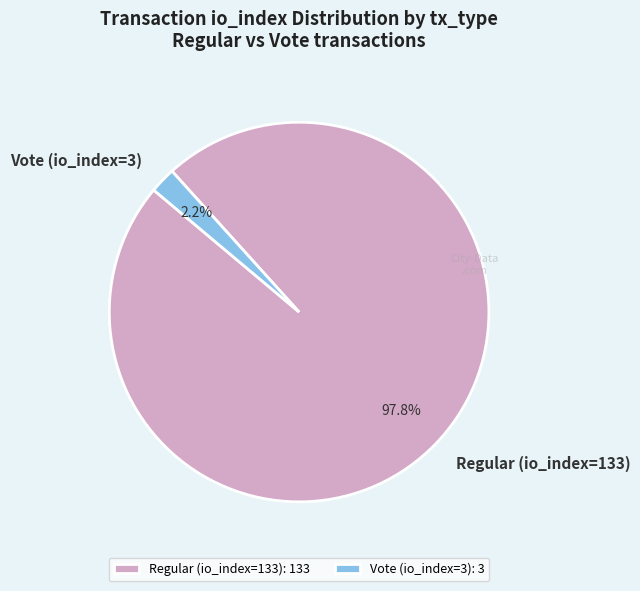

Between Vote (io_index=3) and Regular (io_index=133), which is larger?

Regular (io_index=133)